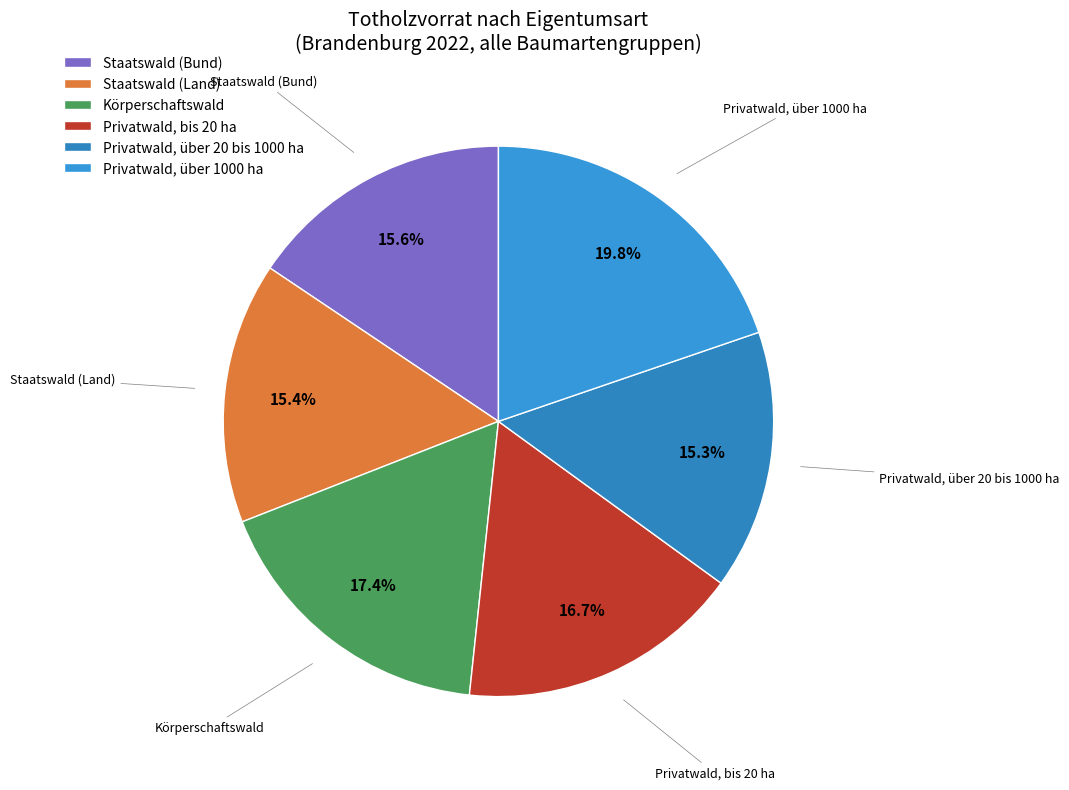

True or false: Privatwald, bis 20 ha accounts for 2% of the total.

False